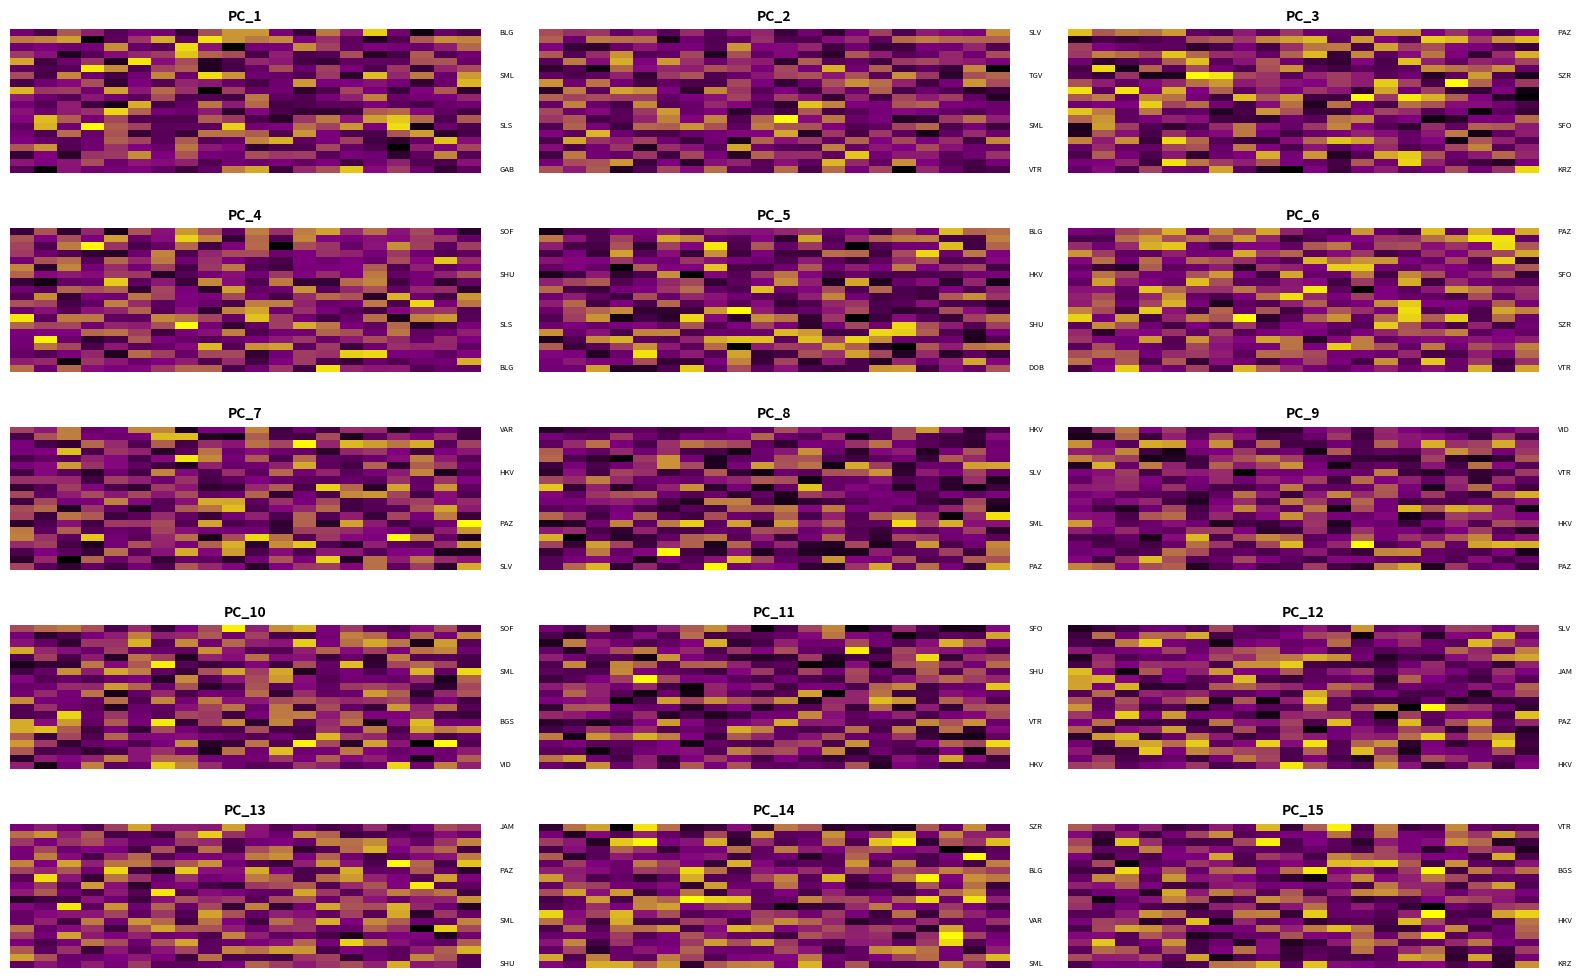

At how many categories does at least one series exceed 1?

20